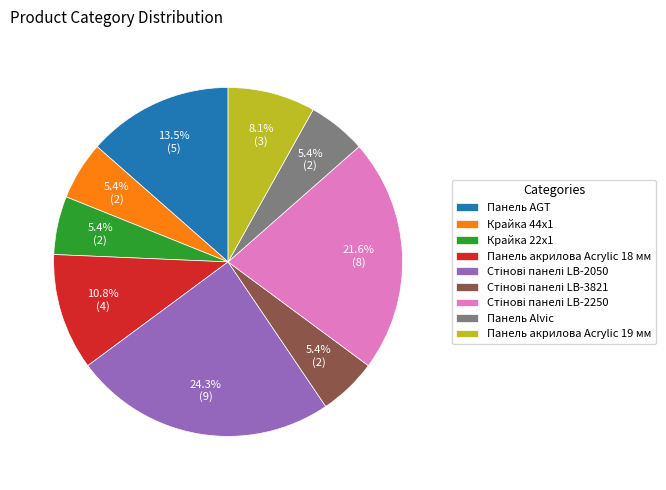

How many slices are in this pie chart?

9